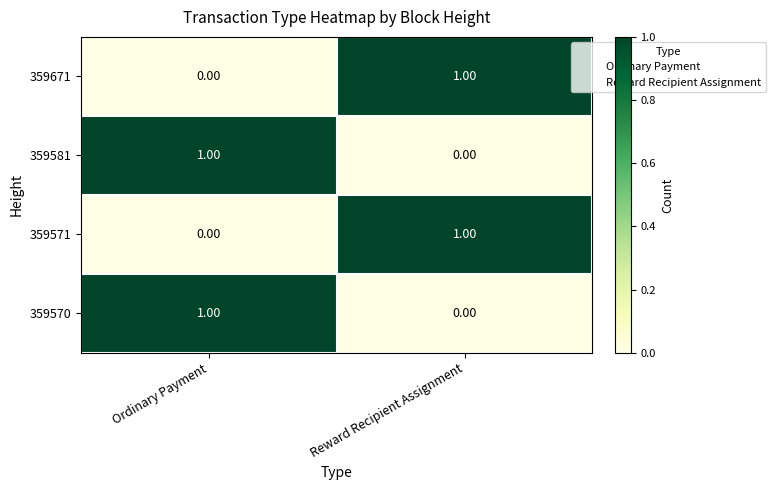

What is the difference between the highest and lowest values at Reward Recipient Assignment?

1